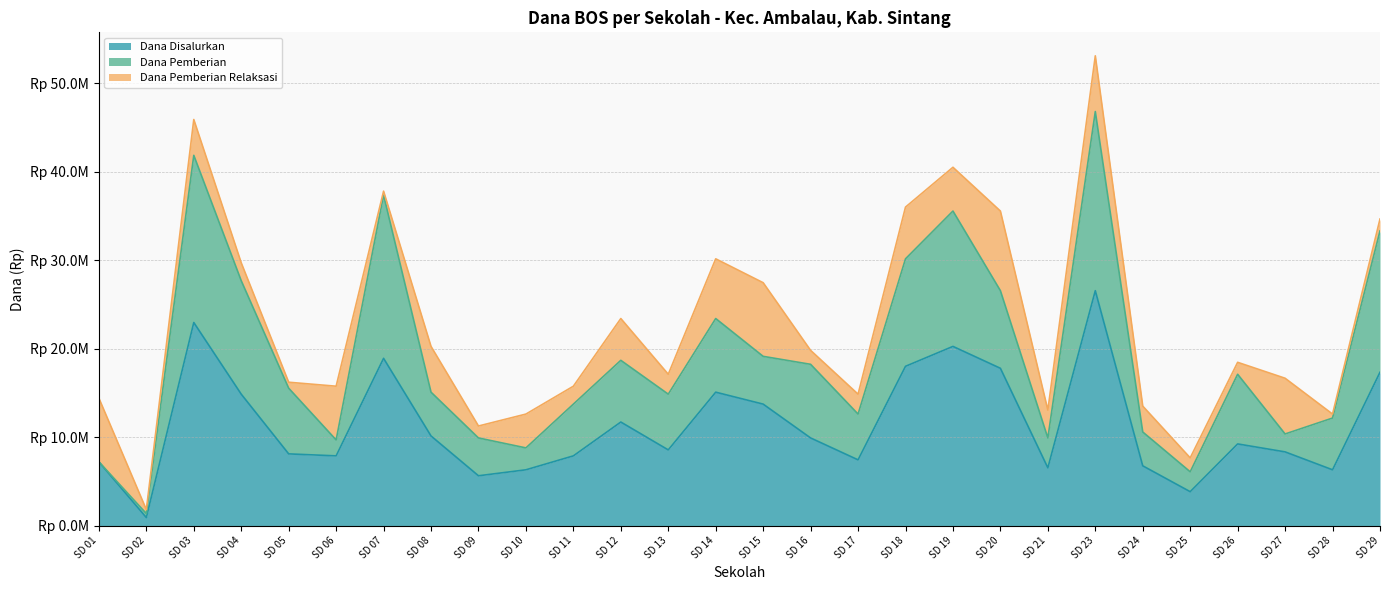

In Dana Pemberian, how many points are higher than both neighbors (excluding endpoints)?

8